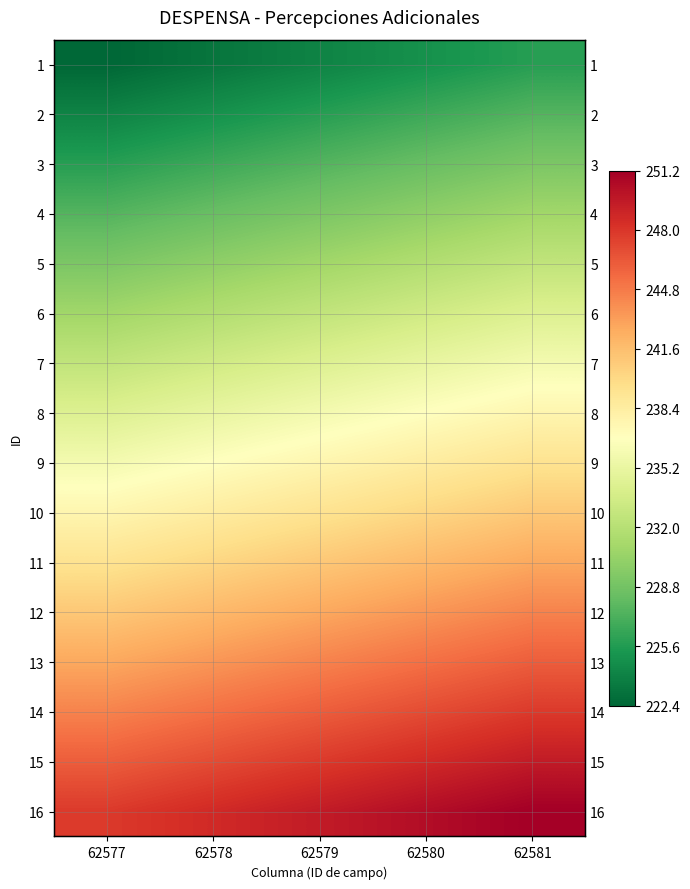

What is the maximum value shown in the chart?

251.2